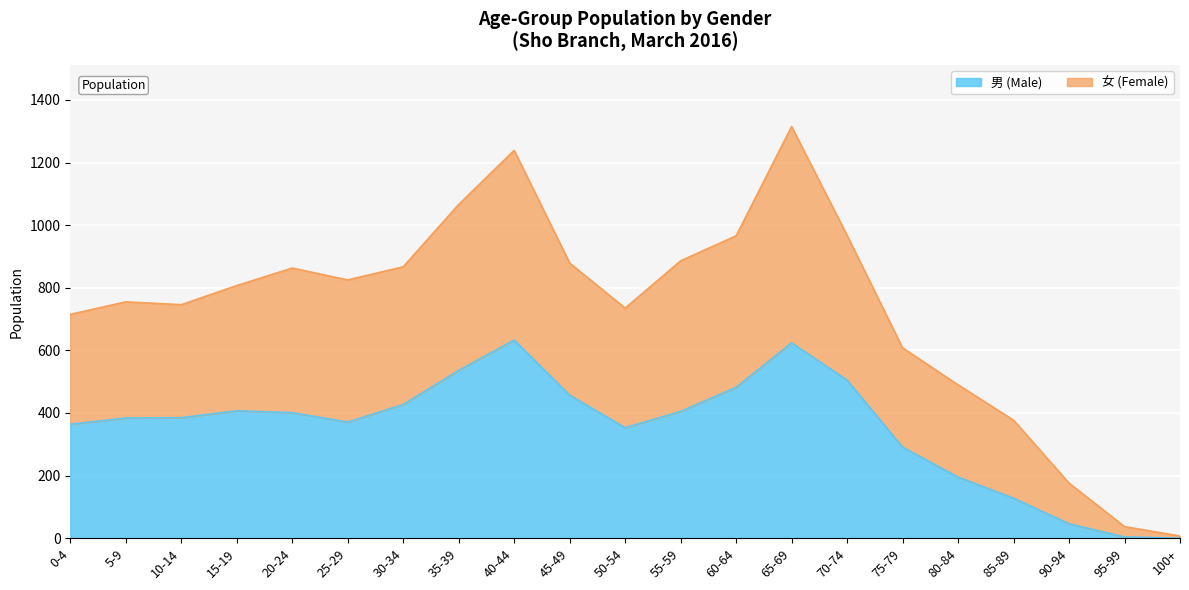

What is the spread (max minus min) of values at 20-24?

462